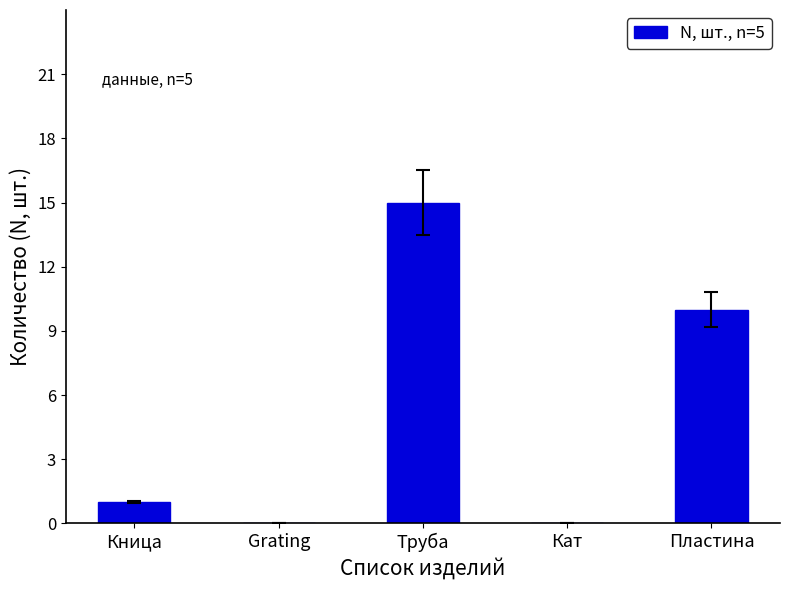

Reading left to right, list all the values displayed in this chart.

Кница=1	Grating=0	Труба=15	Кат=0	Пластина=10